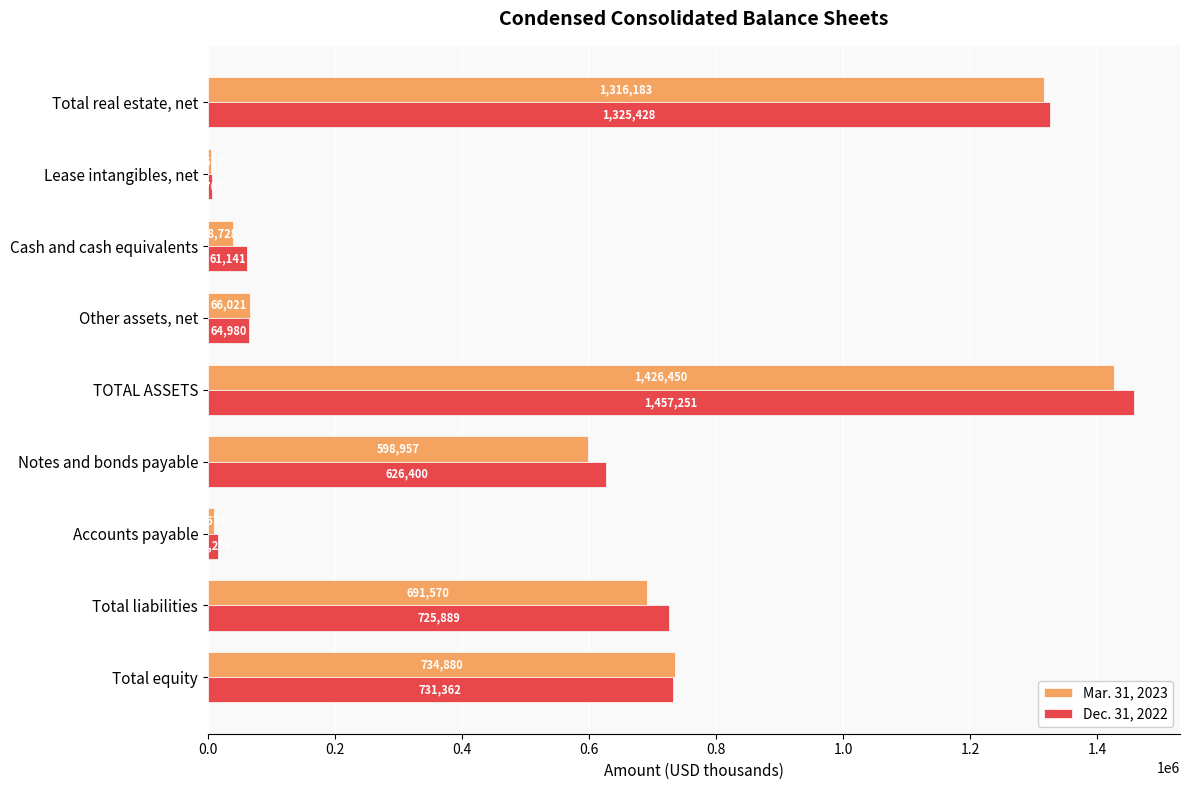

At which label is Mar. 31, 2023 closest to 715984?

Total equity